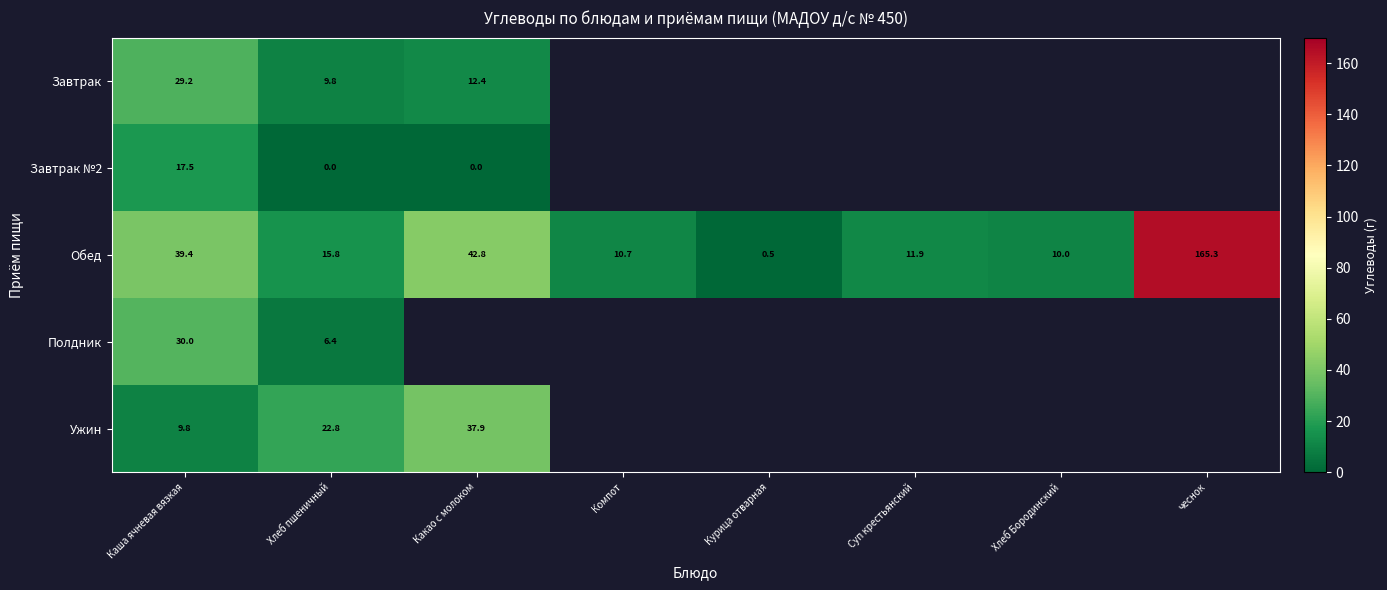

At how many categories does at least one series exceed 130?

1